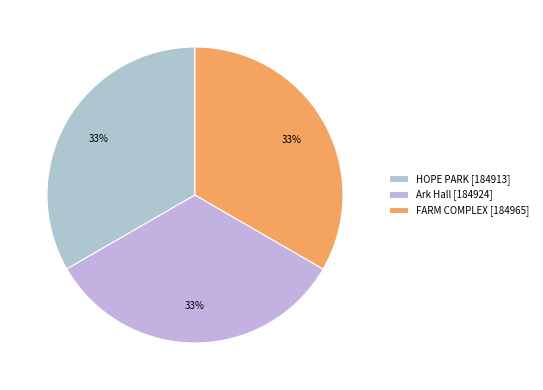

Which slice is the smallest?

HOPE PARK